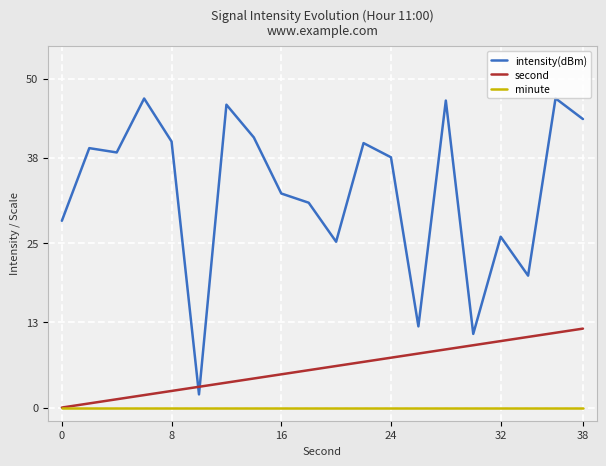

What is the maximum value shown in the chart?

47.0